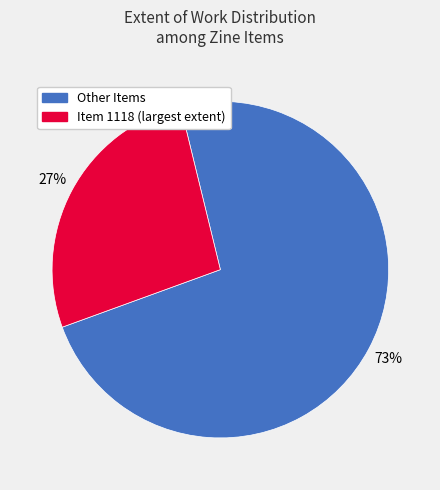

Does any single category account for the majority?

Yes